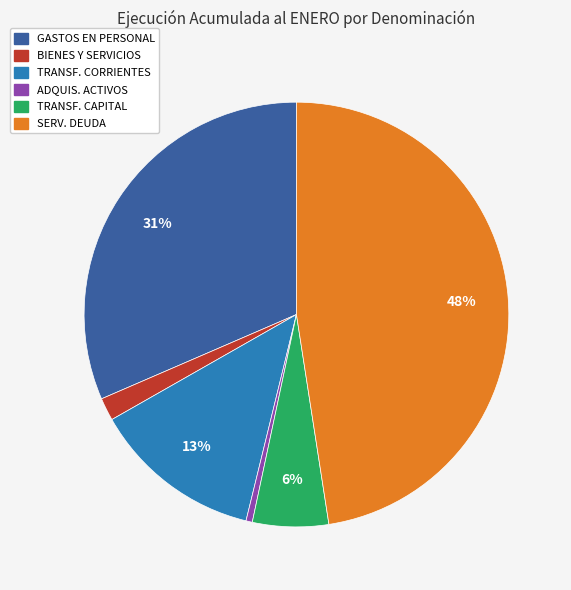

Is there any slice that represents more than half of the pie?

No